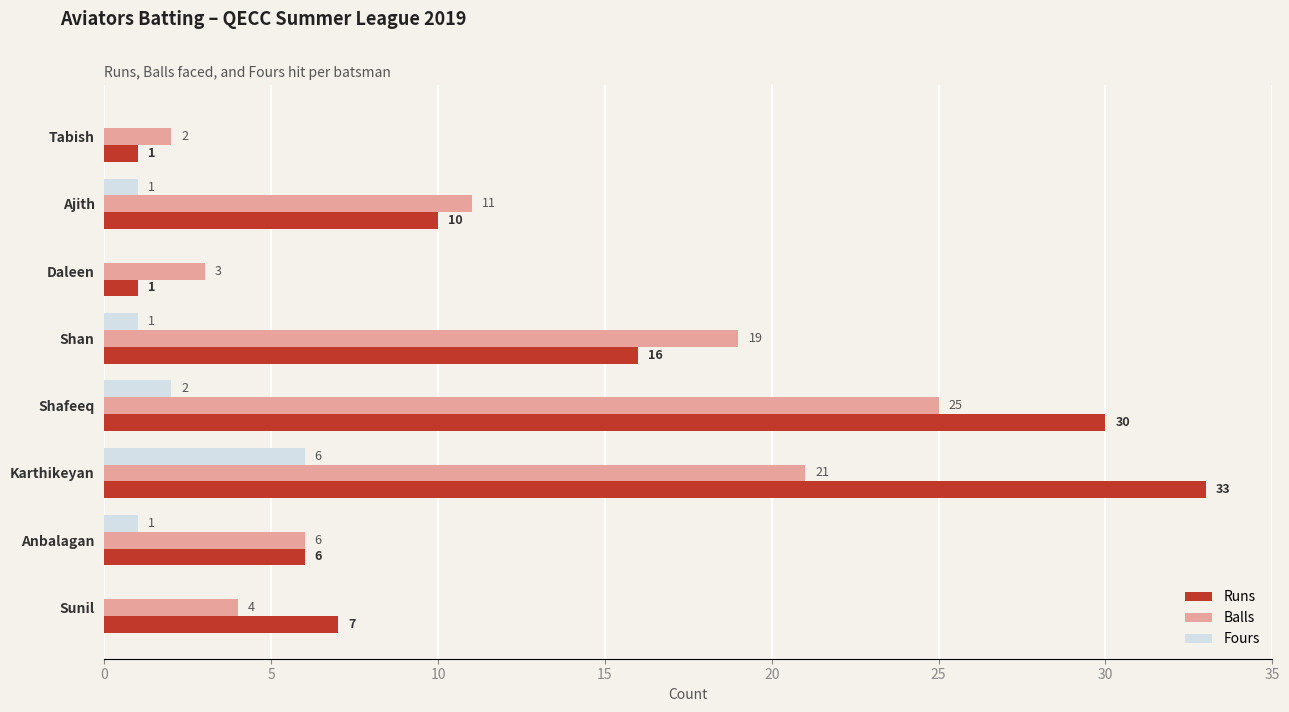

Which series has the largest total across all categories?

Runs